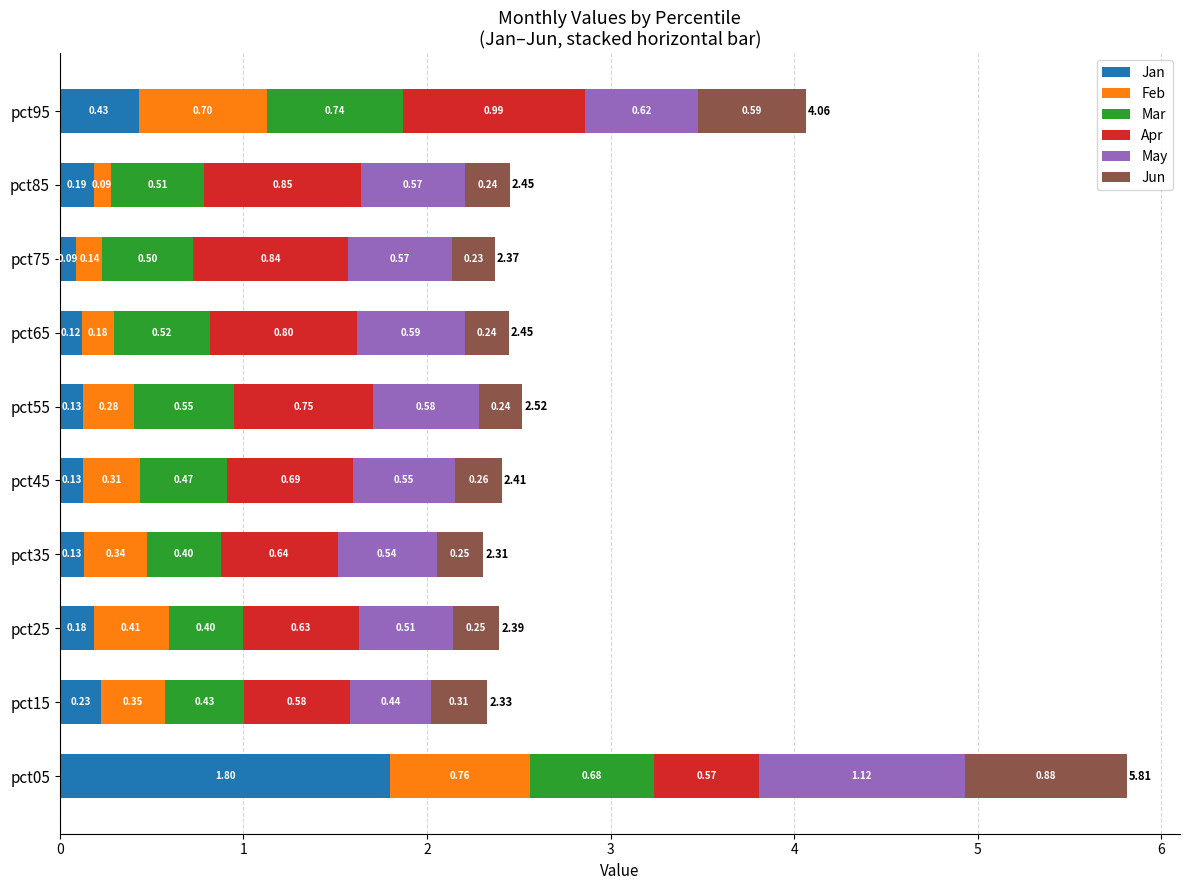

What is the total value across all series at pct25?

2.4